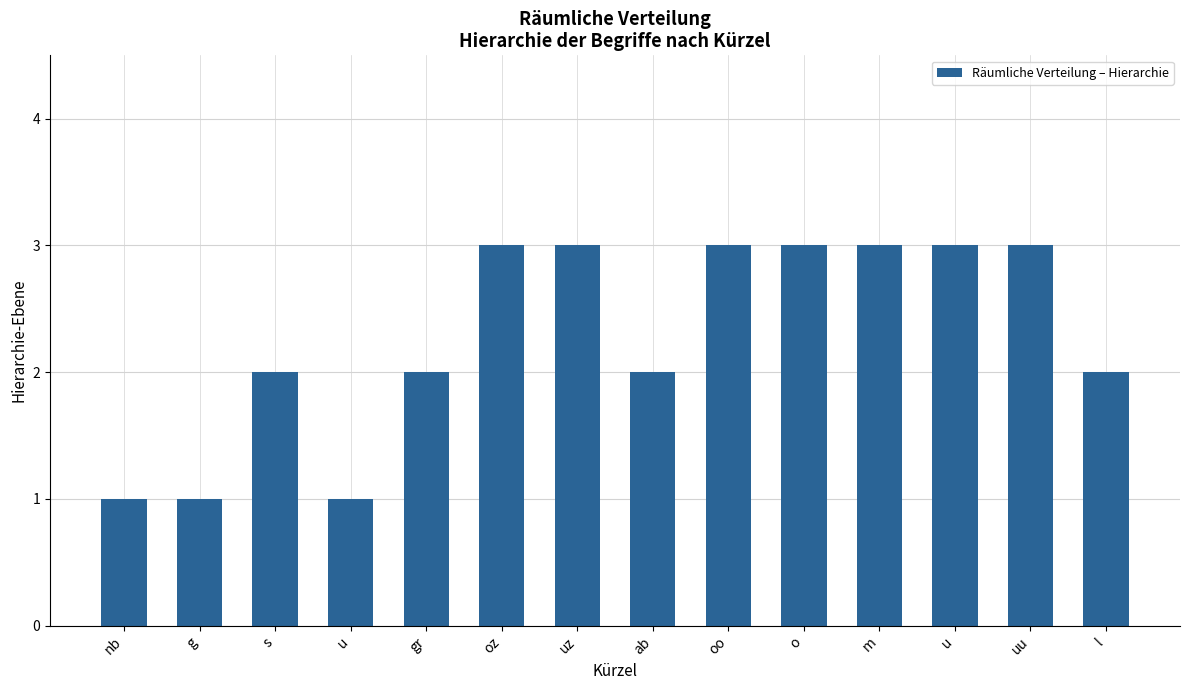

Are the bars horizontal?

No